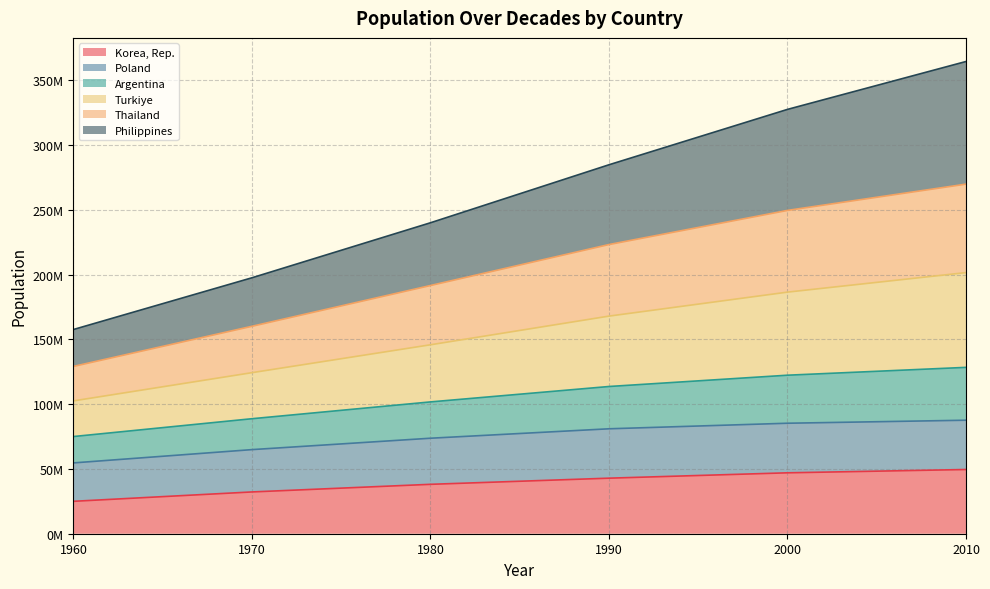

Does the chart display data point markers on the line(s)?

No